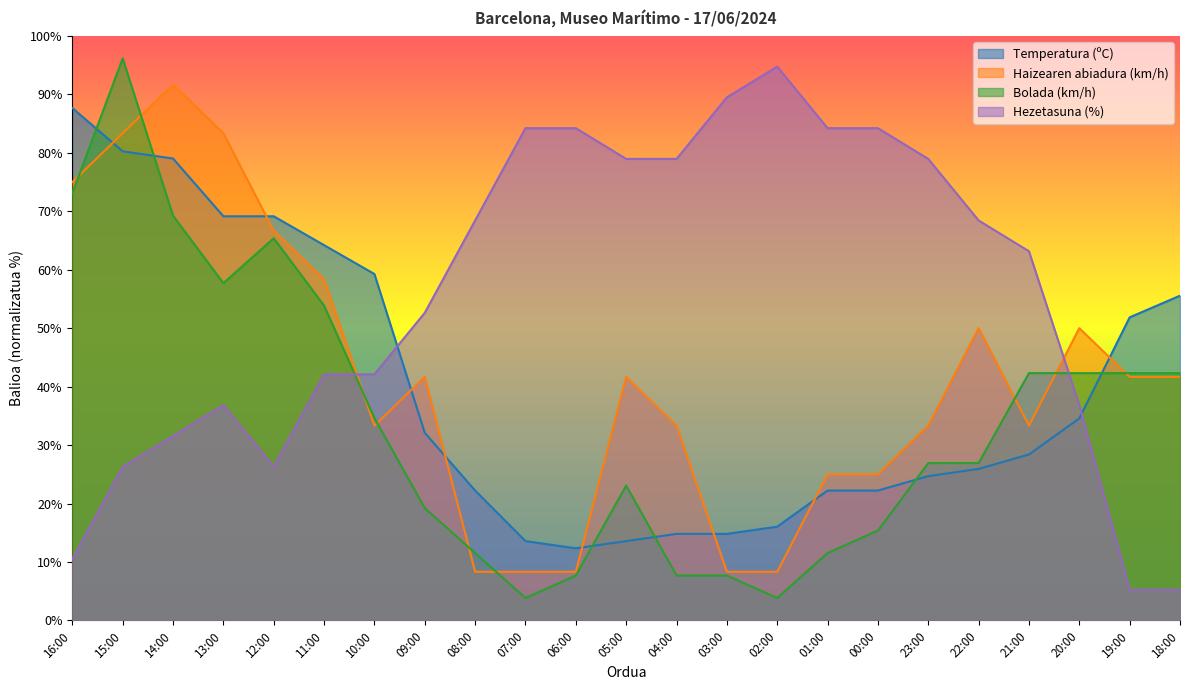

Reading left to right, extract all data points from this chart.

Temperatura (ºC): 16:00=87.7	15:00=80.2	14:00=79.0	13:00=69.1	12:00=69.1	11:00=64.2	10:00=59.3	09:00=32.1	08:00=22.2	07:00=13.6	06:00=12.3	05:00=13.6	04:00=14.8	03:00=14.8	02:00=16.0	01:00=22.2	00:00=22.2	23:00=24.7	22:00=25.9	21:00=28.4	20:00=34.6	19:00=51.9	18:00=55.6
Haizearen abiadura (km/h): 16:00=75.0	15:00=83.3	14:00=91.7	13:00=83.3	12:00=66.7	11:00=58.3	10:00=33.3	09:00=41.7	08:00=8.3	07:00=8.3	06:00=8.3	05:00=41.7	04:00=33.3	03:00=8.3	02:00=8.3	01:00=25.0	00:00=25.0	23:00=33.3	22:00=50.0	21:00=33.3	20:00=50.0	19:00=41.7	18:00=41.7
Bolada (km/h): 16:00=73.1	15:00=96.2	14:00=69.2	13:00=57.7	12:00=65.4	11:00=53.8	10:00=34.6	09:00=19.2	08:00=11.5	07:00=3.8	06:00=7.7	05:00=23.1	04:00=7.7	03:00=7.7	02:00=3.8	01:00=11.5	00:00=15.4	23:00=26.9	22:00=26.9	21:00=42.3	20:00=42.3	19:00=42.3	18:00=42.3
Hezetasuna (%): 16:00=10.5	15:00=26.3	14:00=31.6	13:00=36.8	12:00=26.3	11:00=42.1	10:00=42.1	09:00=52.6	08:00=68.4	07:00=84.2	06:00=84.2	05:00=78.9	04:00=78.9	03:00=89.5	02:00=94.7	01:00=84.2	00:00=84.2	23:00=78.9	22:00=68.4	21:00=63.2	20:00=36.8	19:00=5.3	18:00=5.3